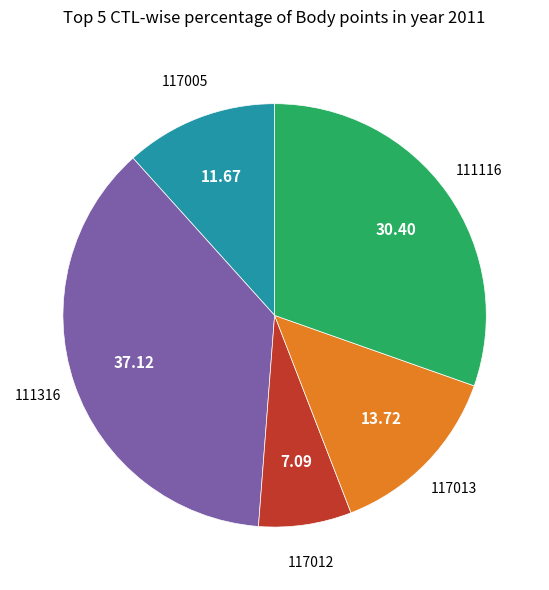

Is there any slice that represents more than half of the pie?

No